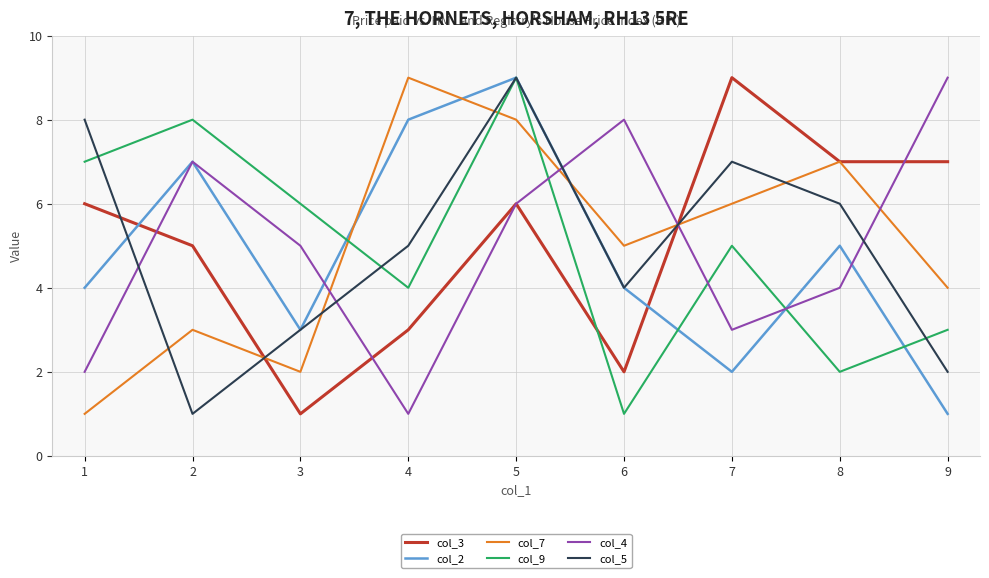

Is it true that col_2 equals 8 at 4?

True